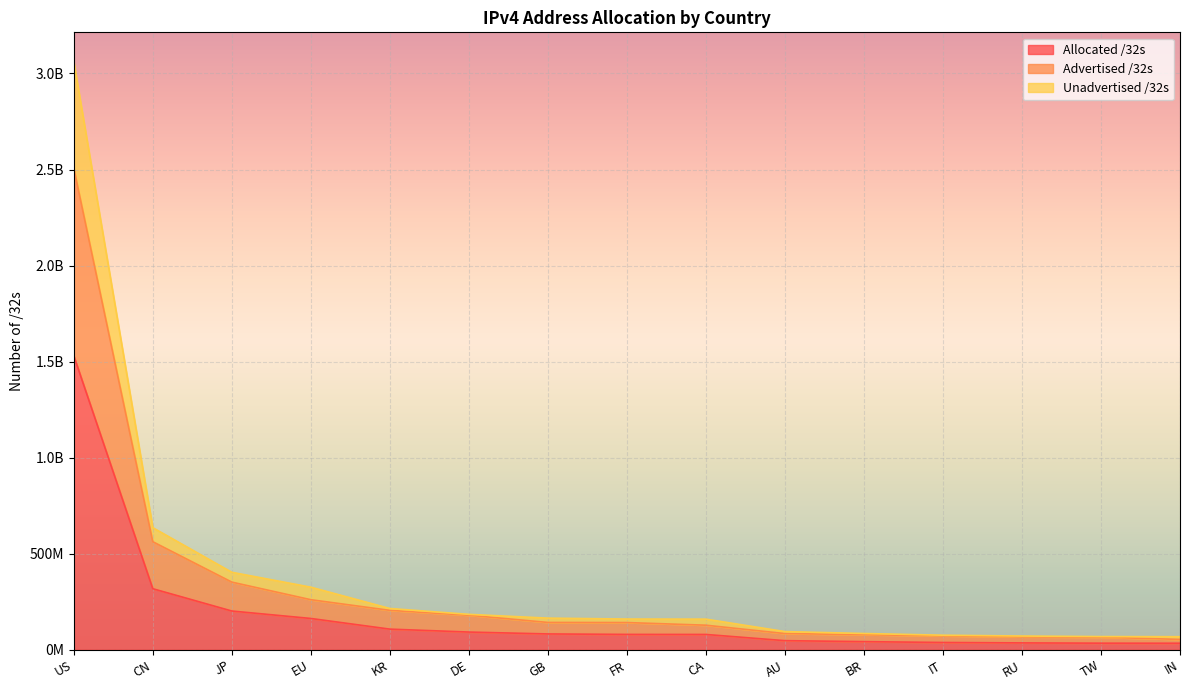

True or false: Allocated /32s and Unadvertised /32s cross at least once.

False